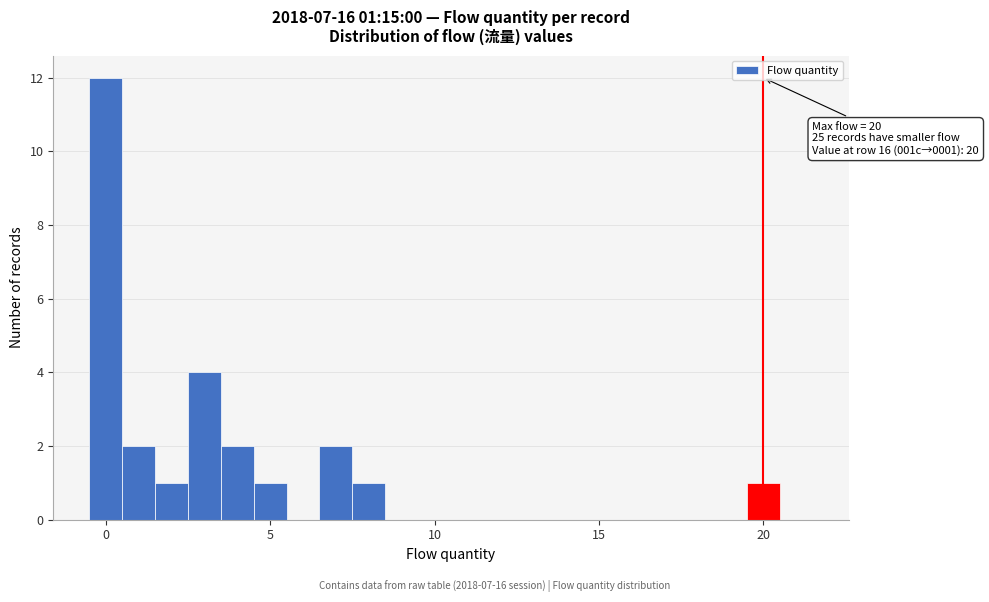

Around what value on the x-axis is the tallest bar? Give the approximate position of its centre, as read against the axis.

0.0